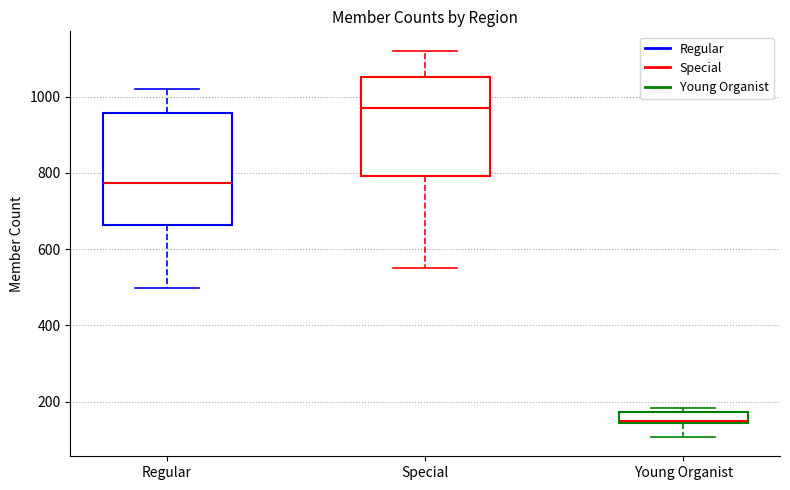

Reading left to right, transcribe this box plot: for each box, give where its median line is, the range the box spans, and where its two whiskers end, as read against the y-axis. The values are not printed on the chart, so give them approximately, as read against the axis.

Regular: median 780, box 660 to 960, whiskers 500 to 1020
Special: median 980, box 800 to 1060, whiskers 560 to 1120
Young Organist: median 140 (just above the box's lower edge), box 140 to 180, whiskers 100 to 180 (just above the box's upper edge)